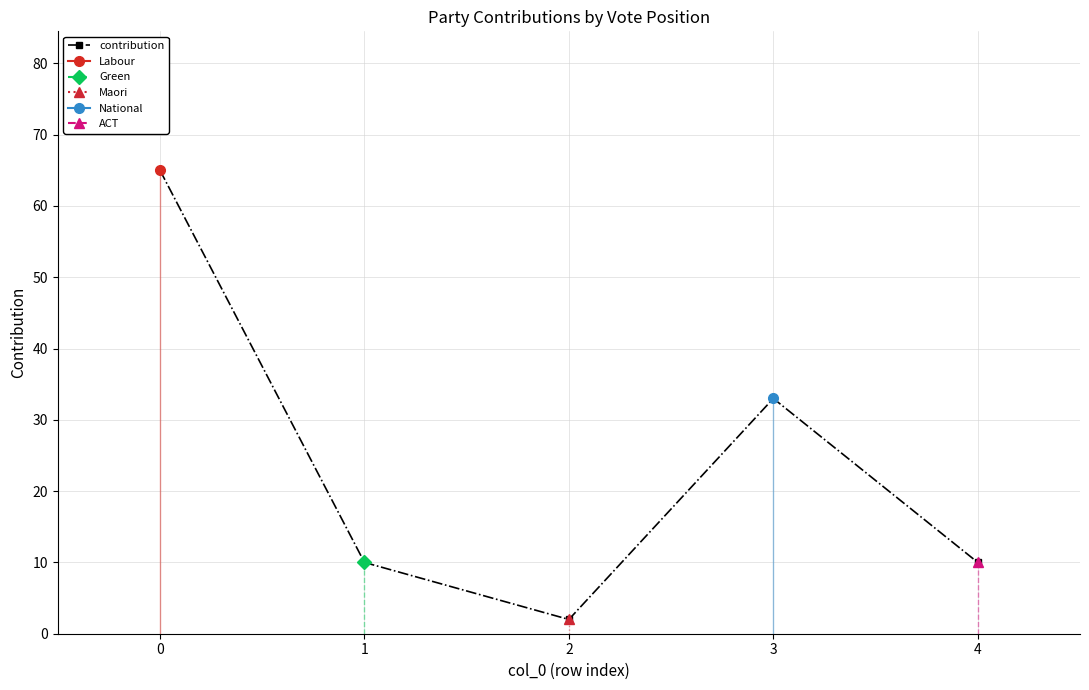

The value at 4 is 5. True or false?

False